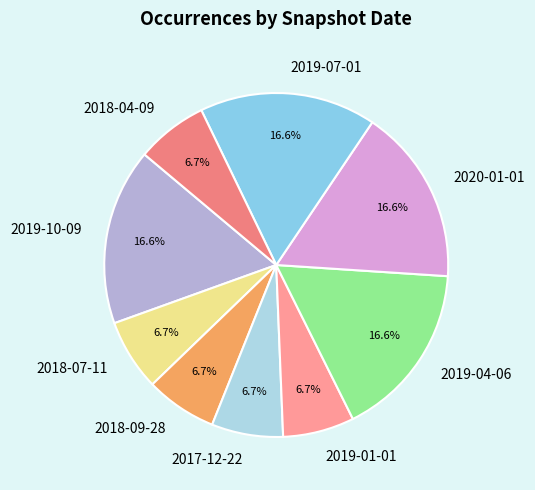

Combined, what portion of the pie is 2019-07-01 and 2018-07-11?

23.3%